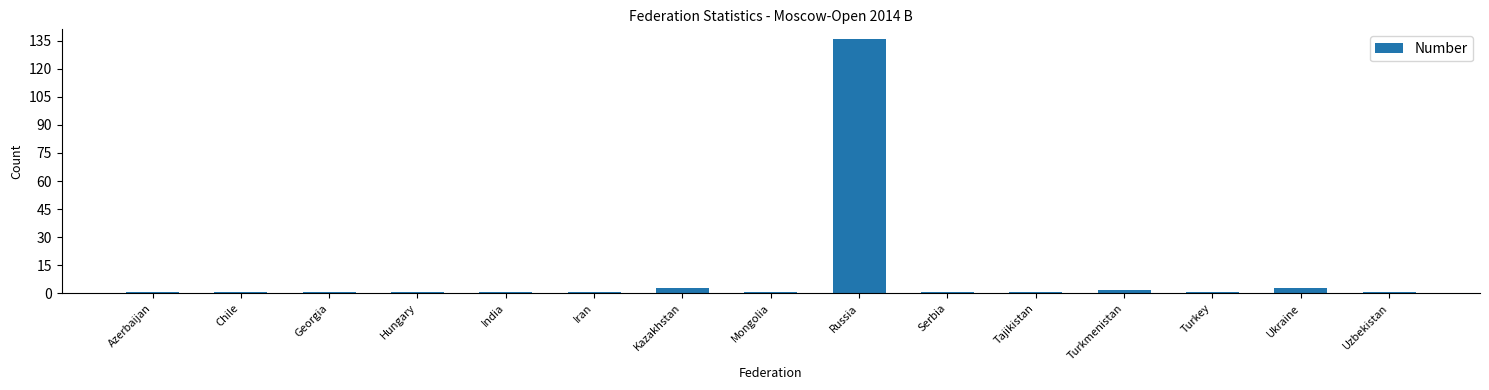

Is it true that the value at Russia is 136?

True